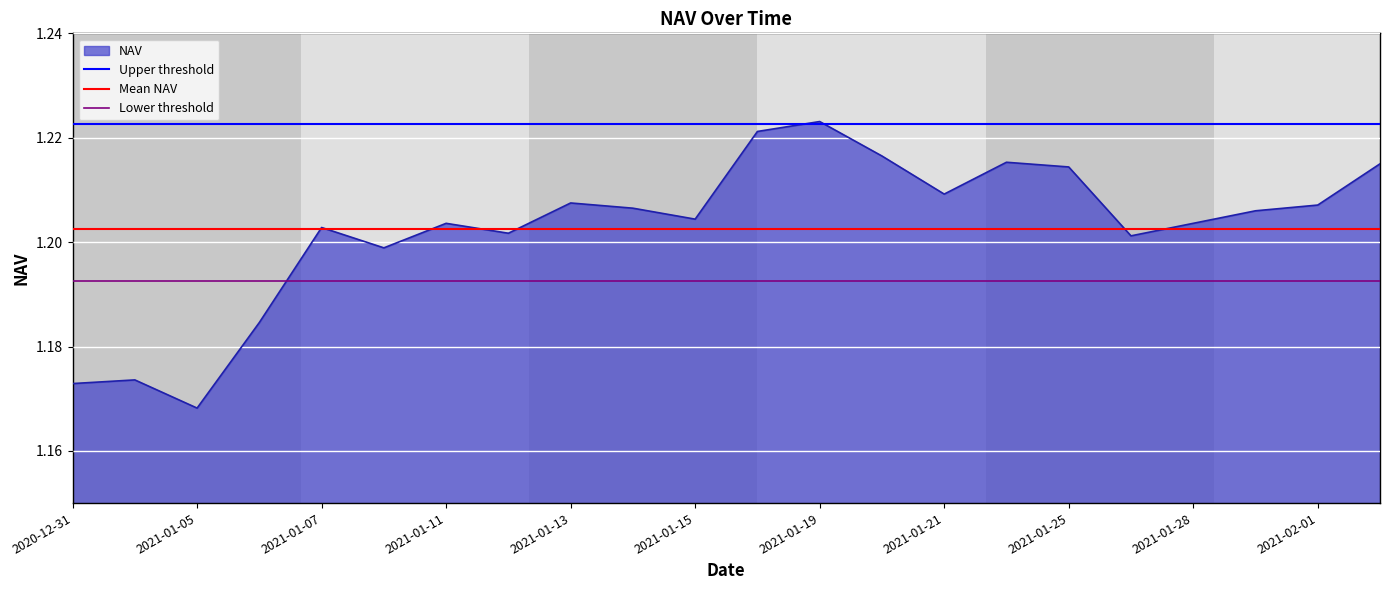

Which category has the lowest value in the NAV series?

2021-01-05